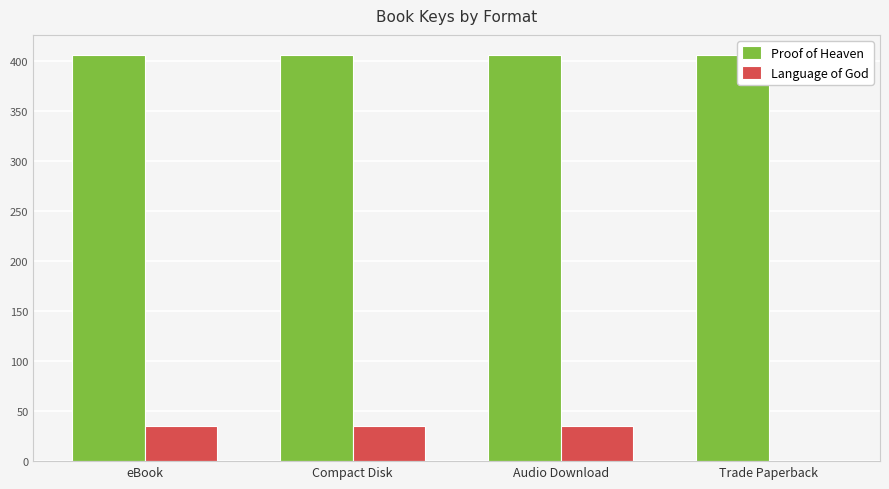

What are all the series names shown in the legend?

Proof of Heaven, Language of God